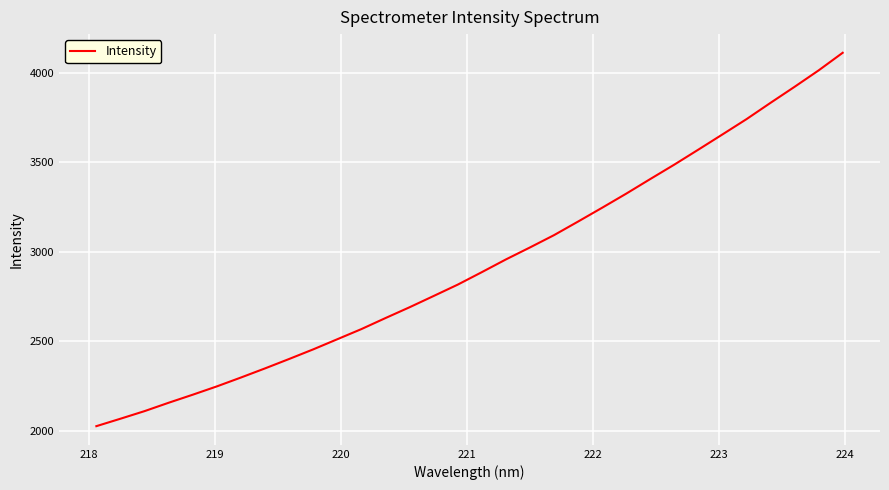

What is the smallest value displayed?

2025.7